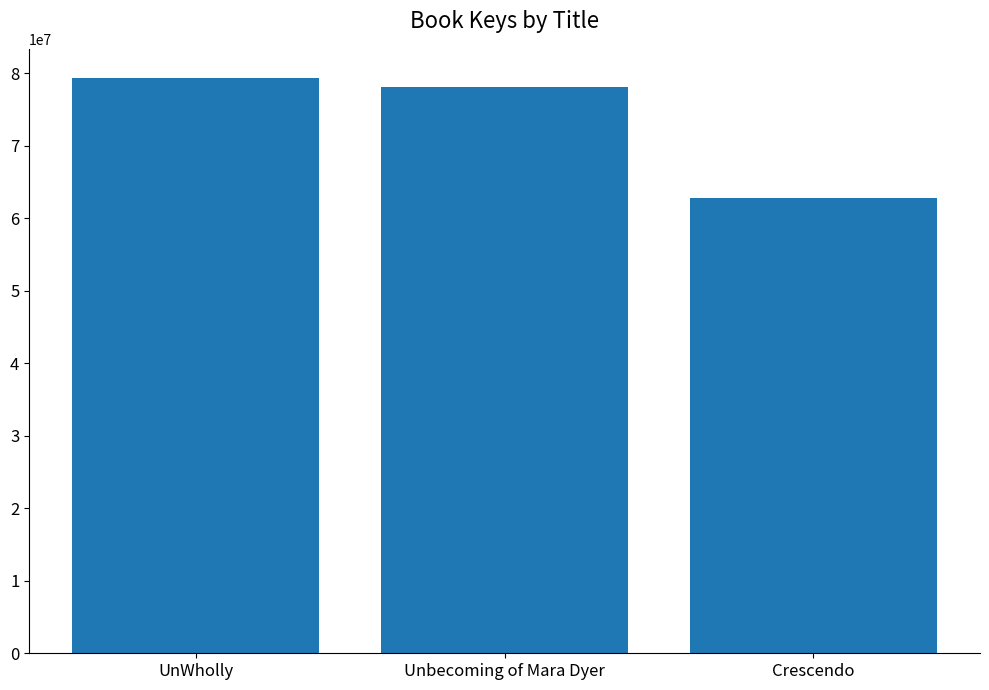

What is the sum of the values at Crescendo and Unbecoming of Mara Dyer?

140946423